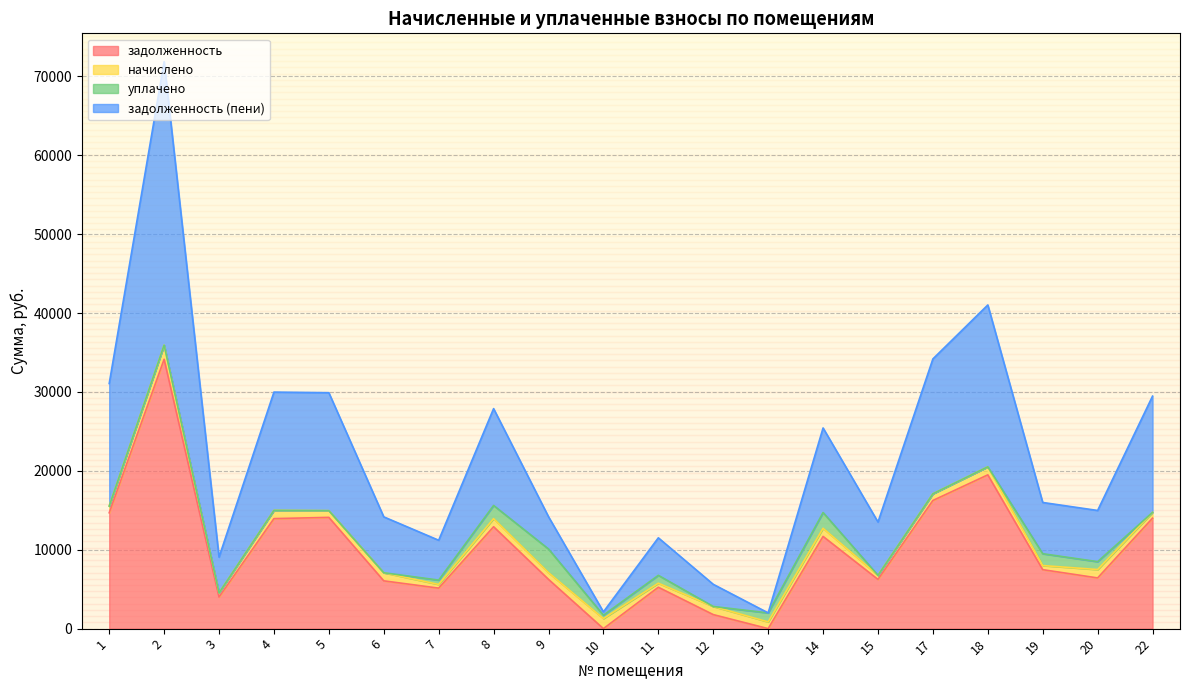

Where is the first local minimum for задолженность?

3